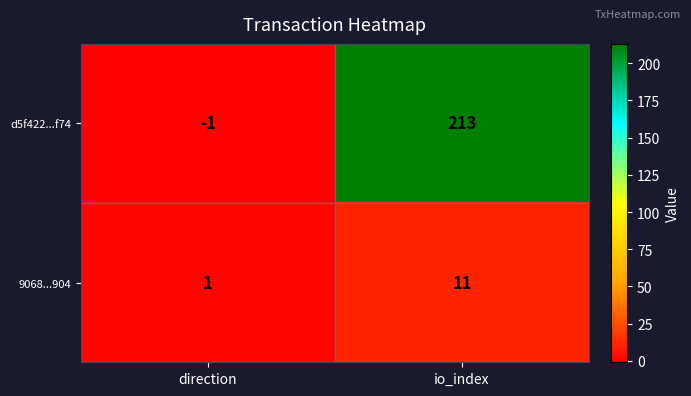

The 9068...904 series shows 2 at direction. True or false?

False